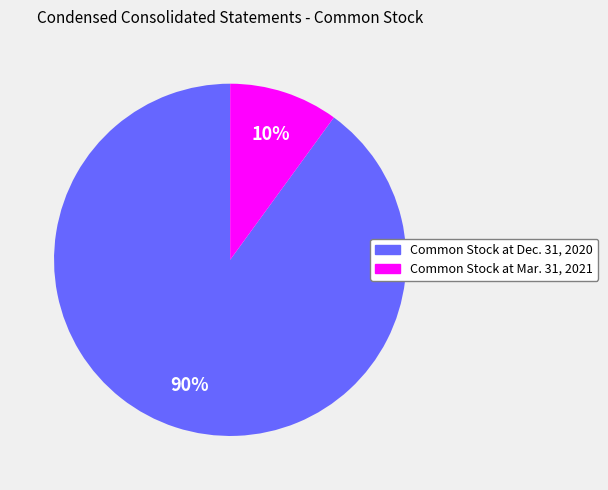

To the nearest percent, what percentage of the pie is Common Stock at Mar. 31, 2021?

10%